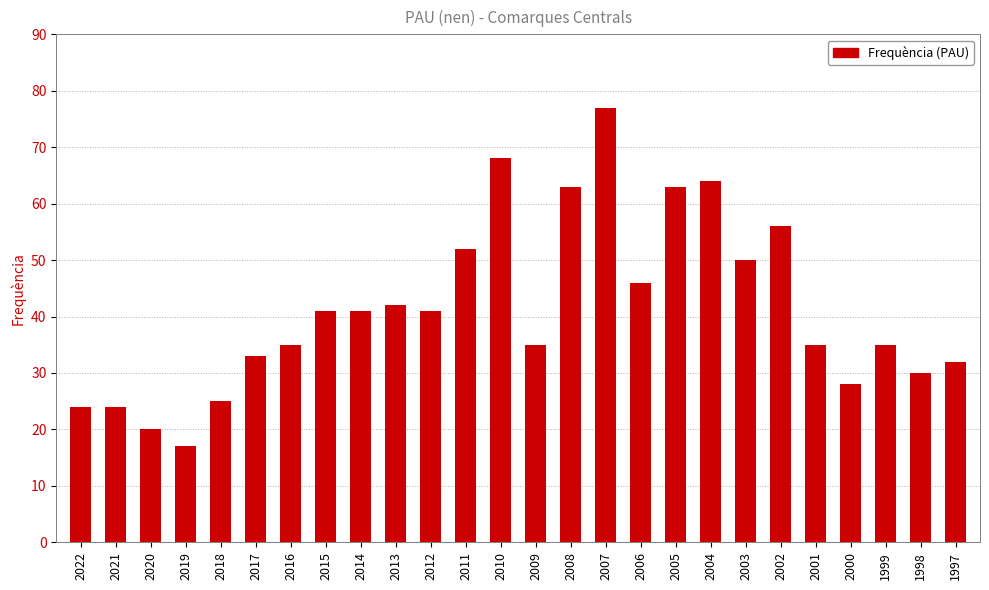

What is the average value?

41